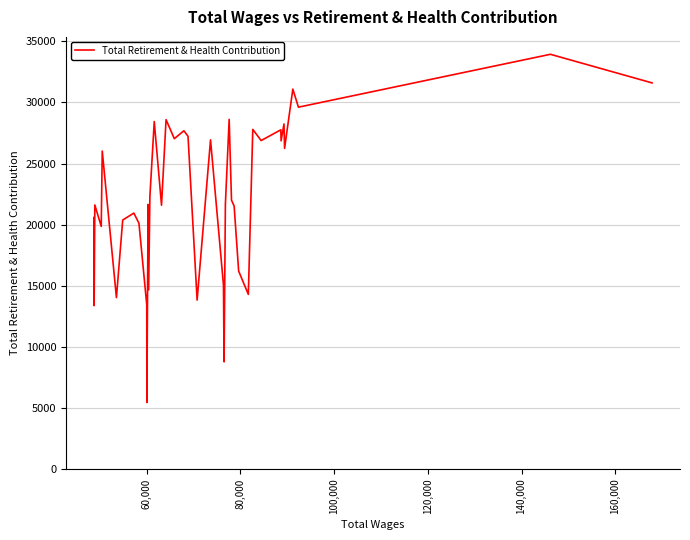

What is the minimum value shown in the chart?

5441